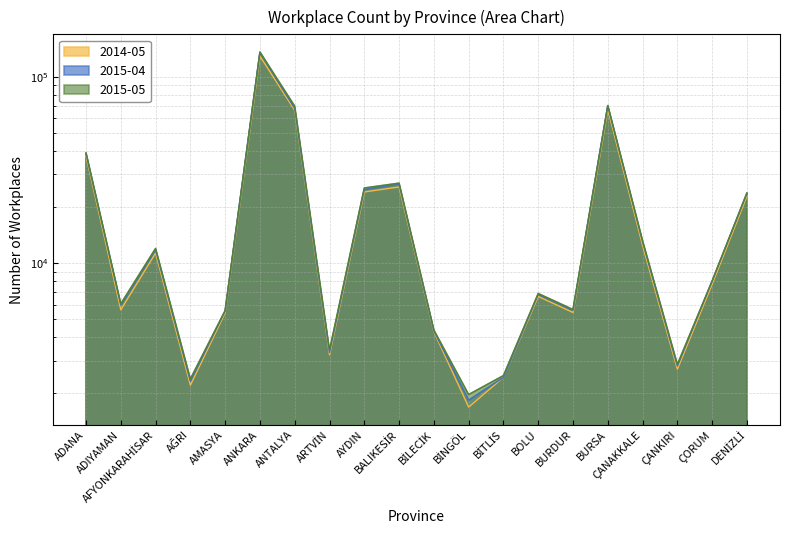

Which series has the largest total across all categories?

2015-05